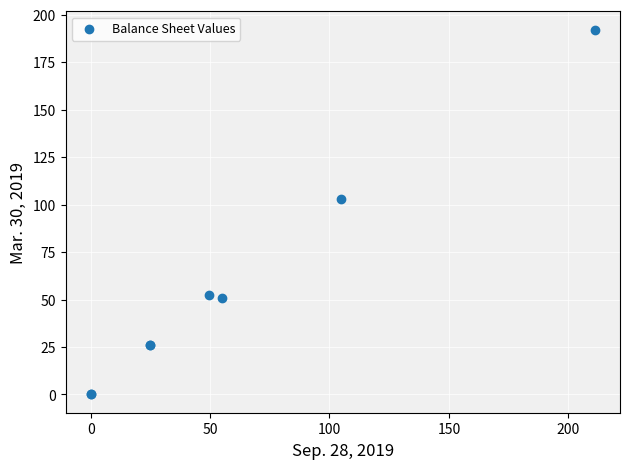

What Y value in the scatter plot is closest to 96?

102.9